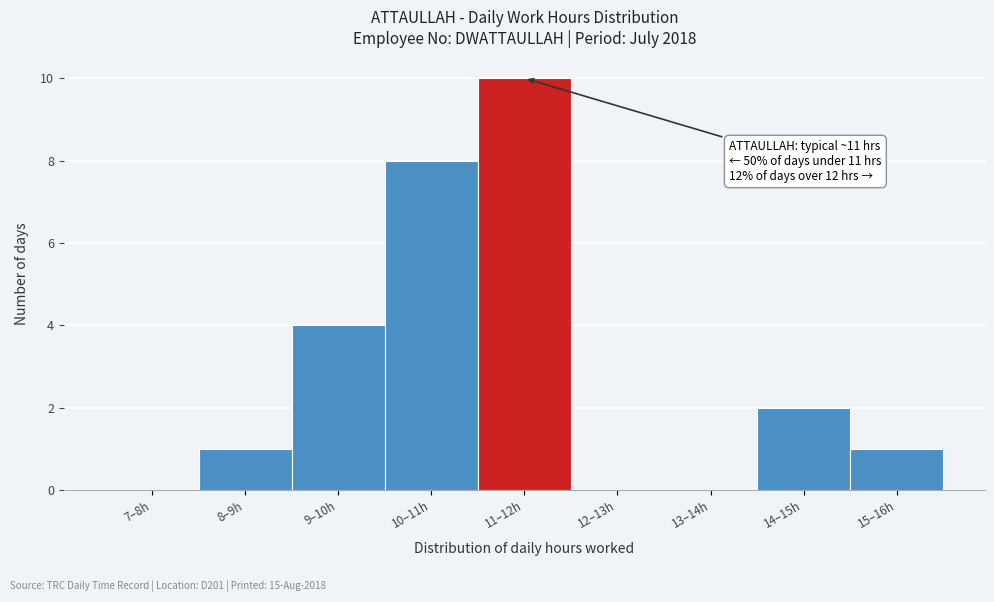

Reading left to right, extract all data points from this chart.

7–8h=0	8–9h=1	9–10h=4	10–11h=8	11–12h=10	12–13h=0	13–14h=0	14–15h=2	15–16h=1